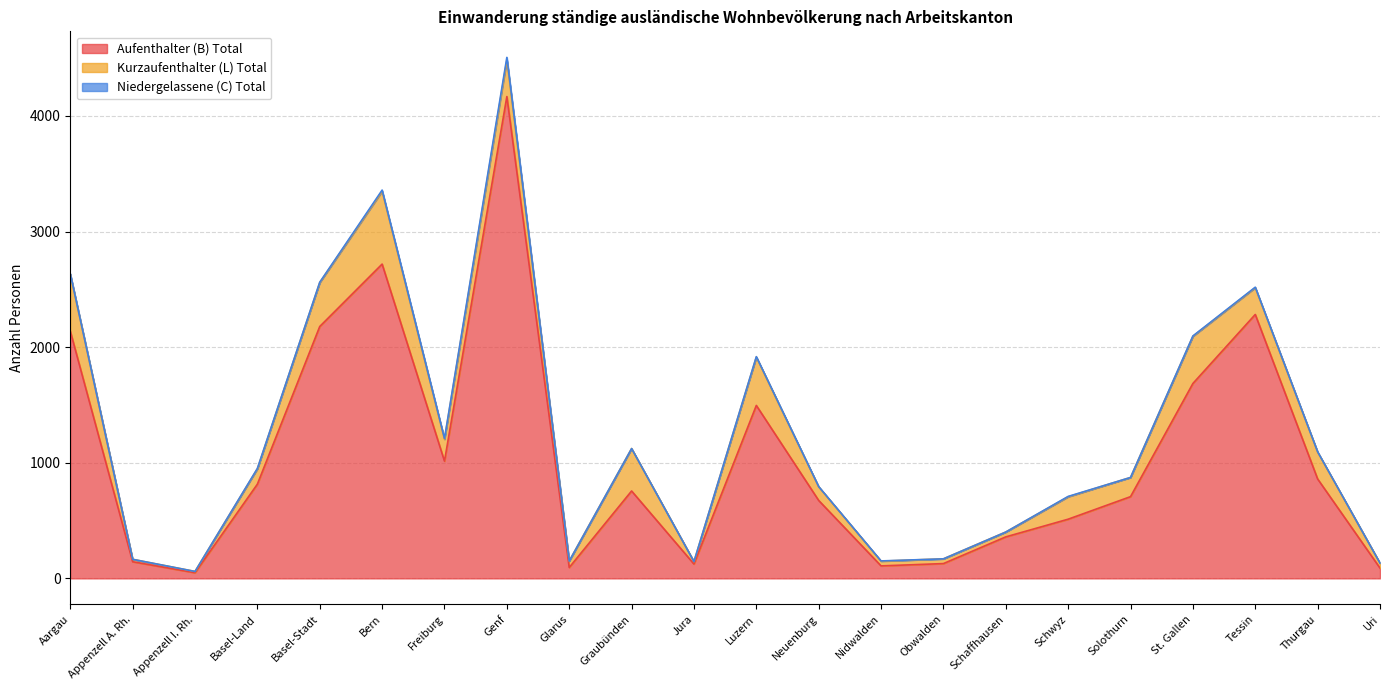

True or false: Niedergelassene (C) Total and Kurzaufenthalter (L) Total intersect in this chart.

False